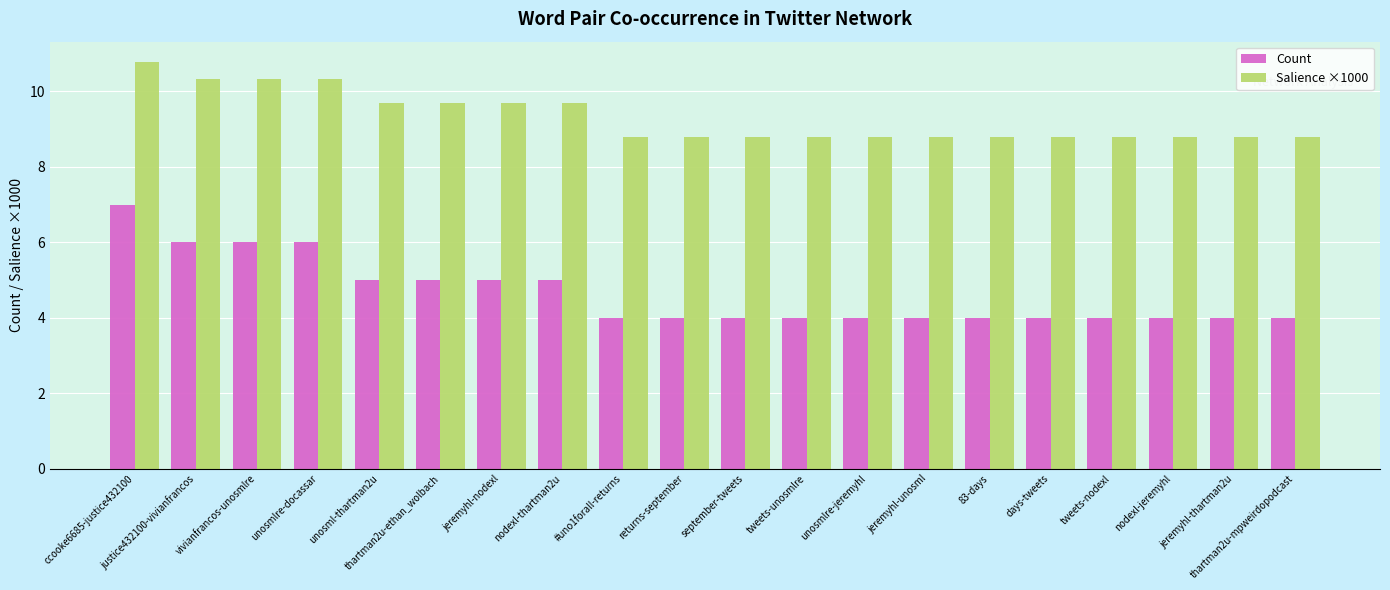

True or false: Salience ×1000 has a value of 5.1 at ccooke6685-justice432100.

False